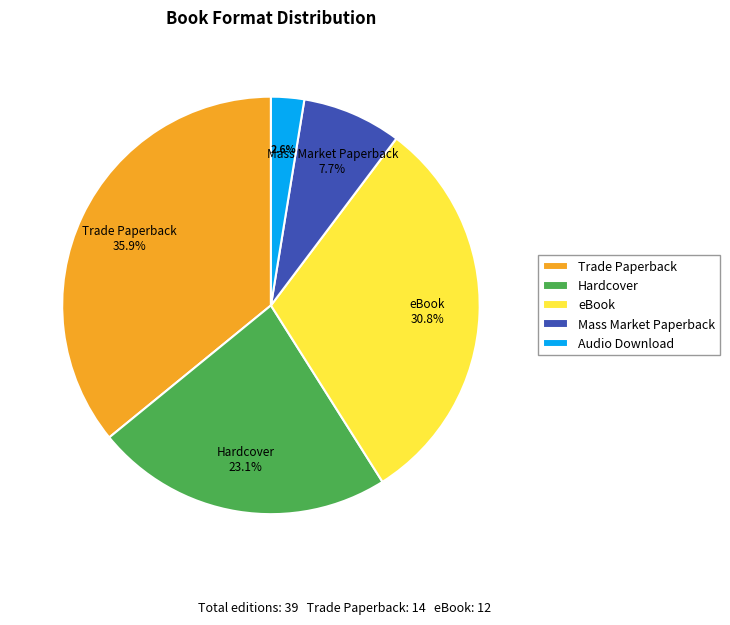

To the nearest percent, what is the difference between the Mass Market Paperback and Audio Download slice percentages?

5%